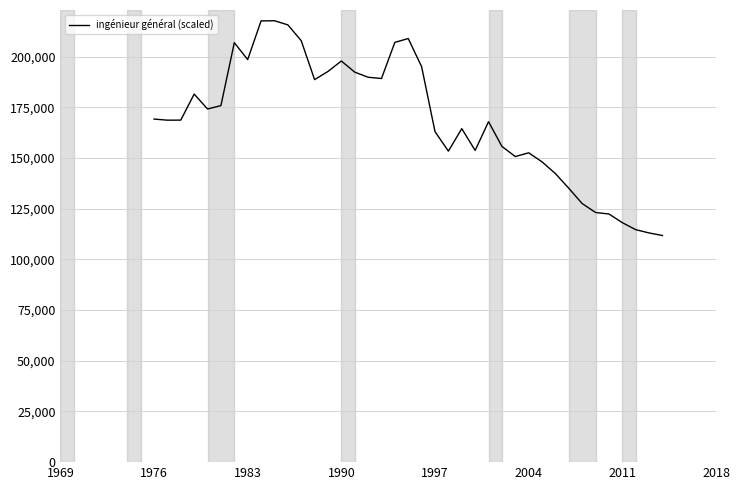

What is the smallest value displayed?

111813.5